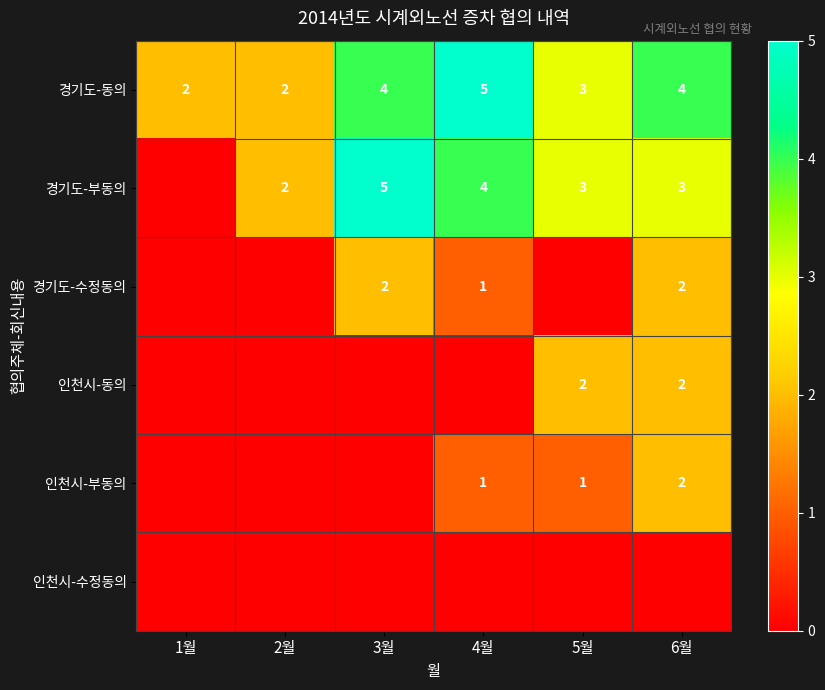

Count the 경기도-동의 values in the range 2 to 4.

5